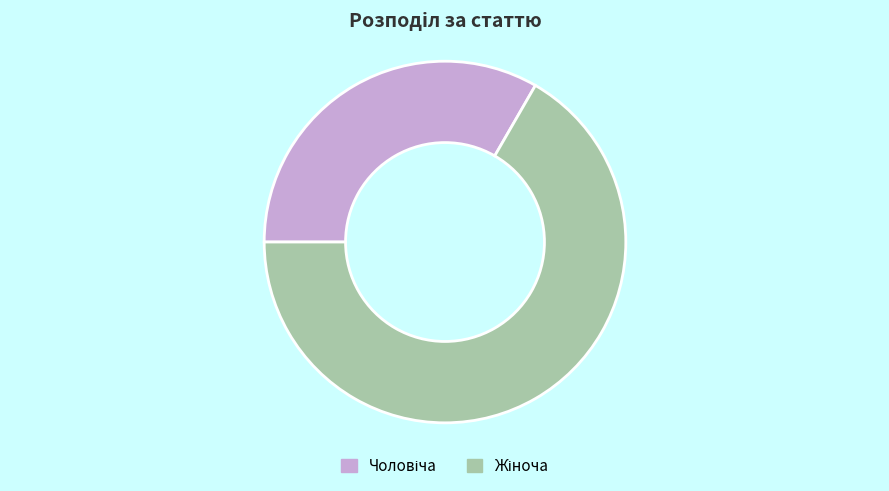

Count the number of slices in the pie.

2